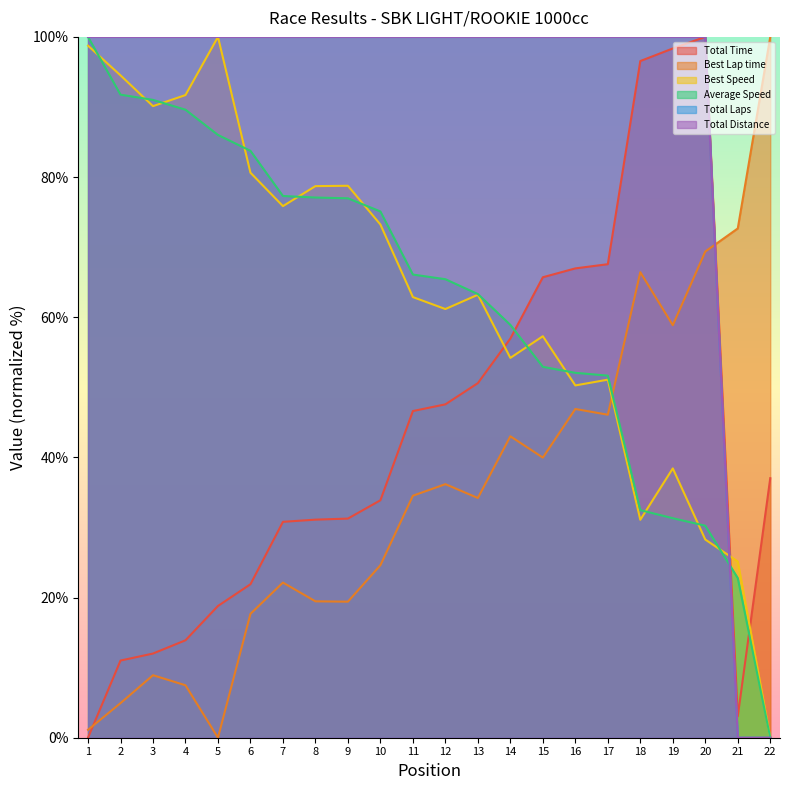

What is the difference between the Average Speed values at 16 and 11?

14.0